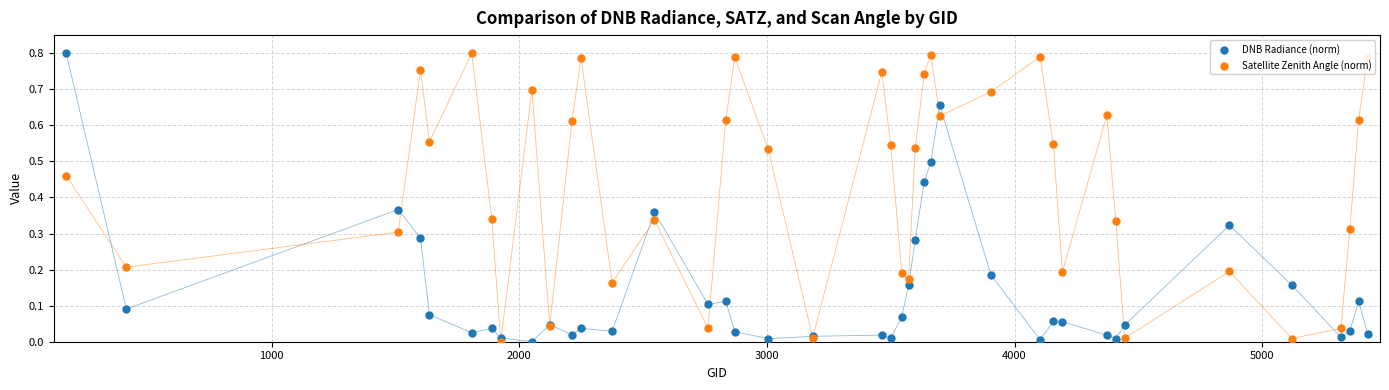

Which series has the largest Y range (max minus min)?

DNB Radiance (norm)